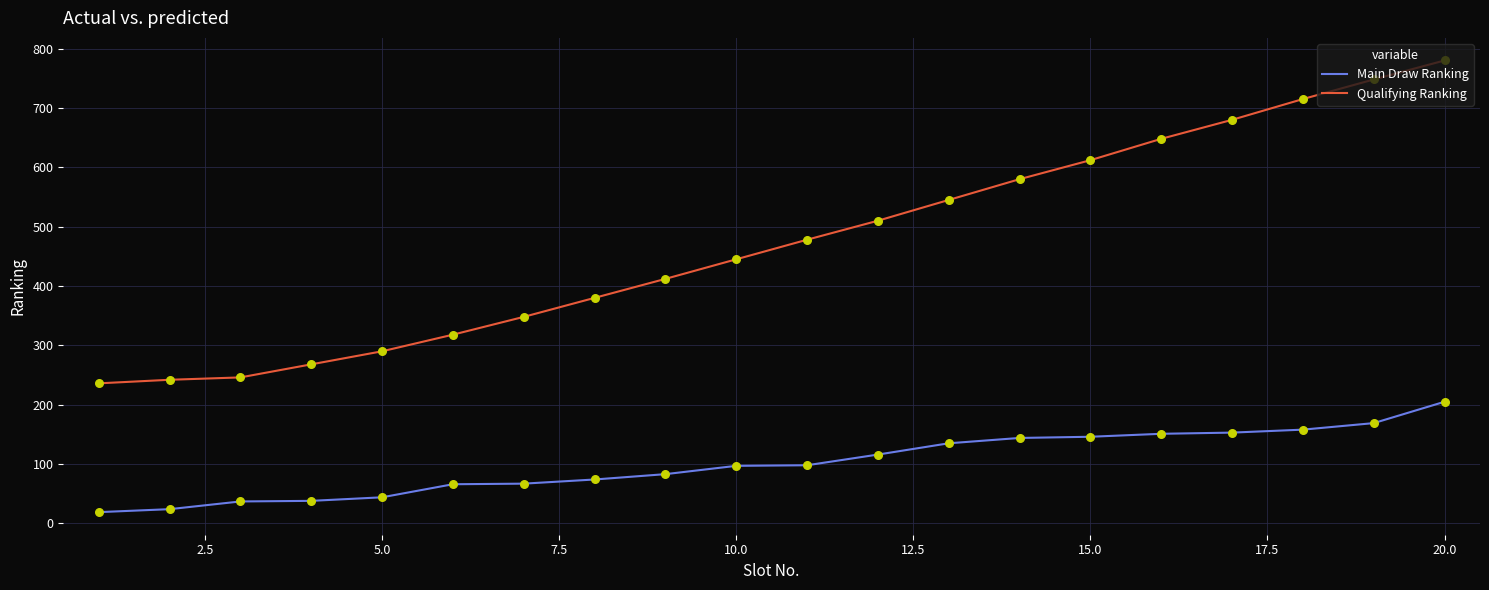

What are all the series names shown in the legend?

Main Draw Ranking, Qualifying Ranking